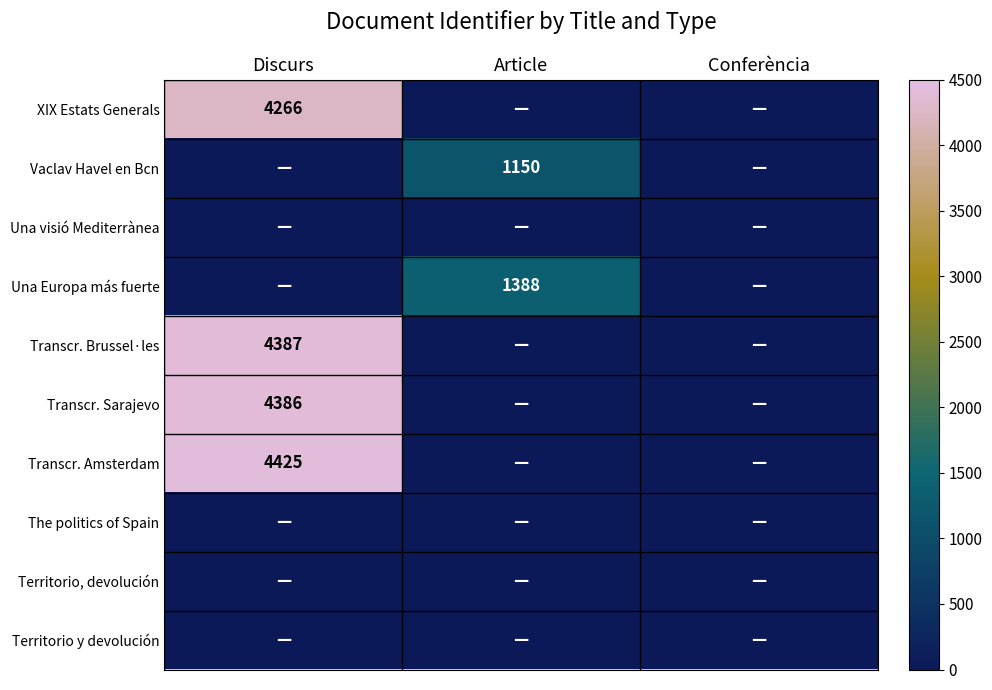

True or false: XIX Estats Generals has a value of 4266 at Discurs.

True